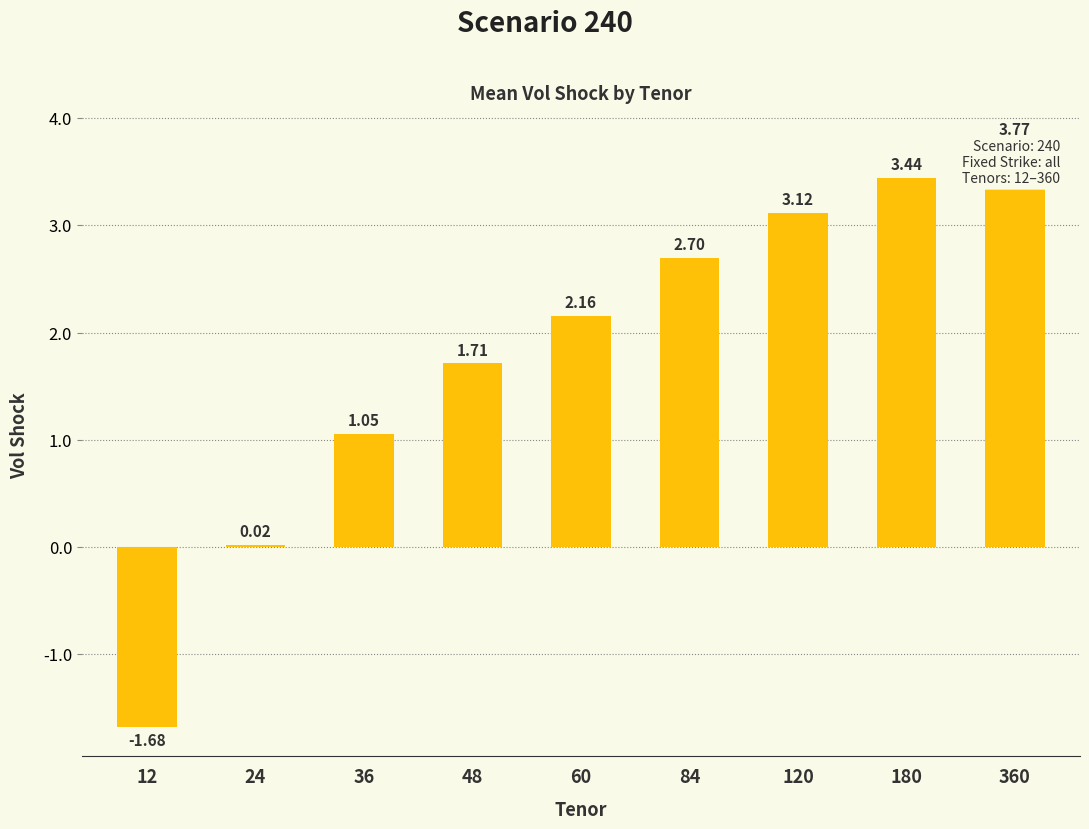

How many series are shown in this chart?

1